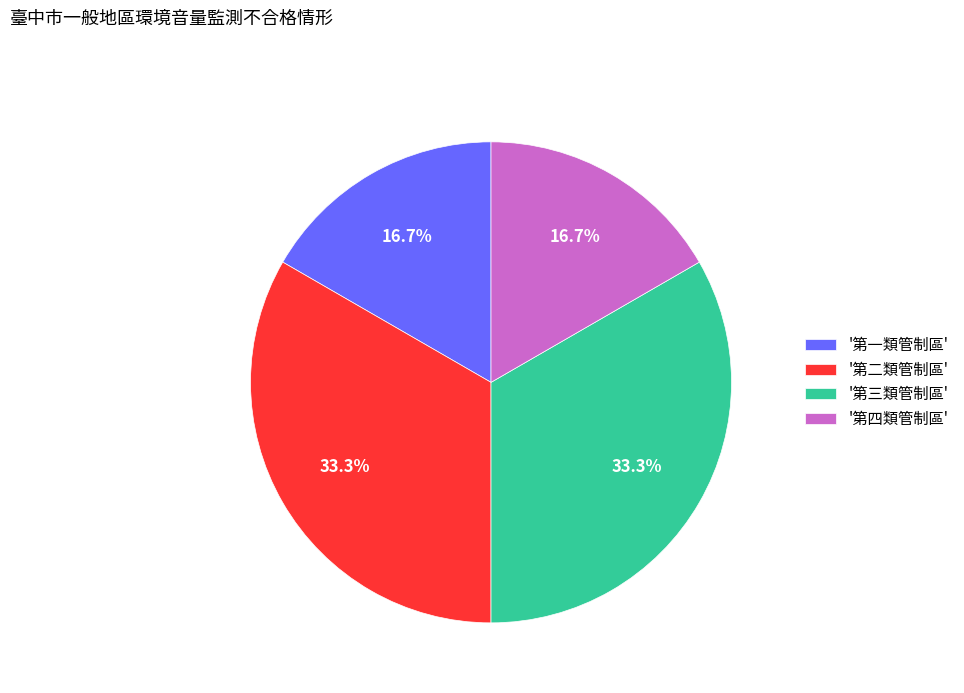

Is there any slice that represents more than half of the pie?

No